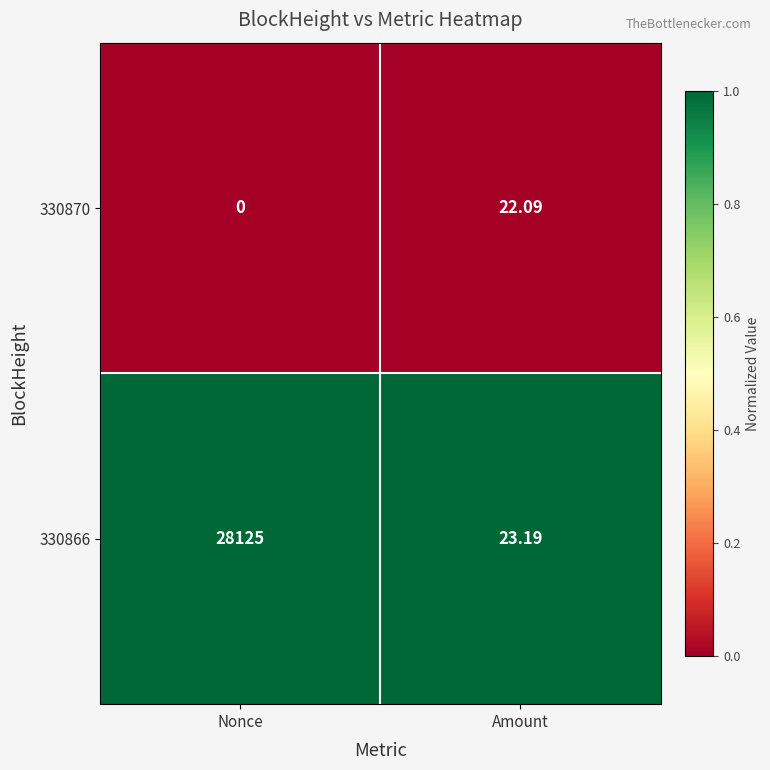

Is the value of 330866 at Amount greater than the value of 330870 at Nonce?

Yes